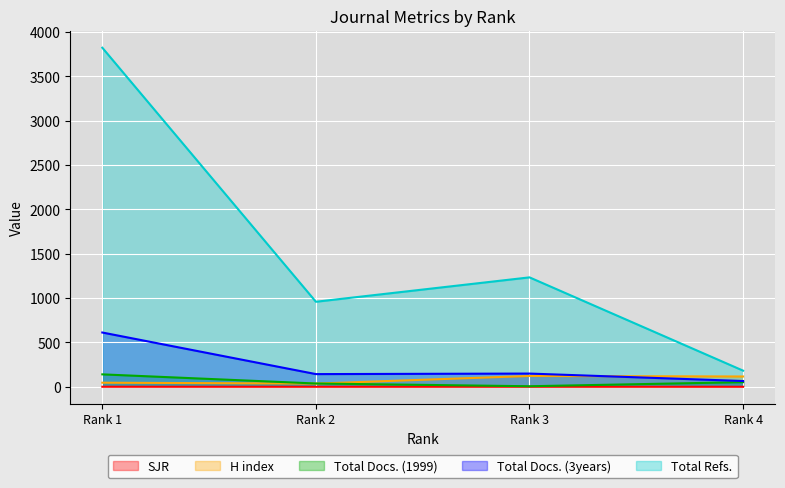

True or false: Total Docs. (1999) has more than 2 interior local peaks.

False